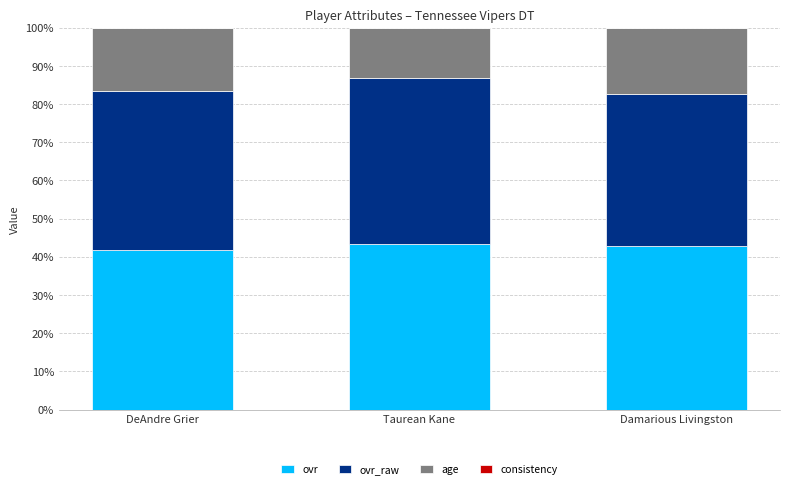

What is the total value across all series at Damarious Livingston?

100.0